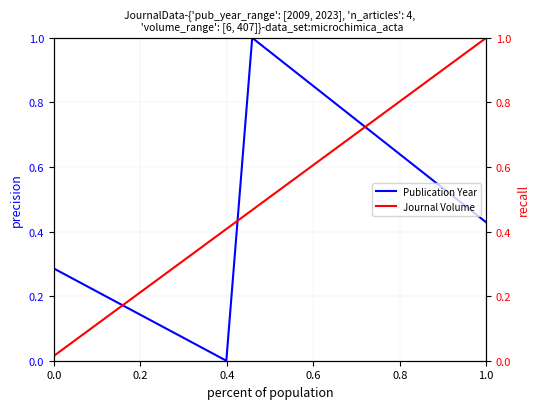

How many lines are shown in the chart?

2